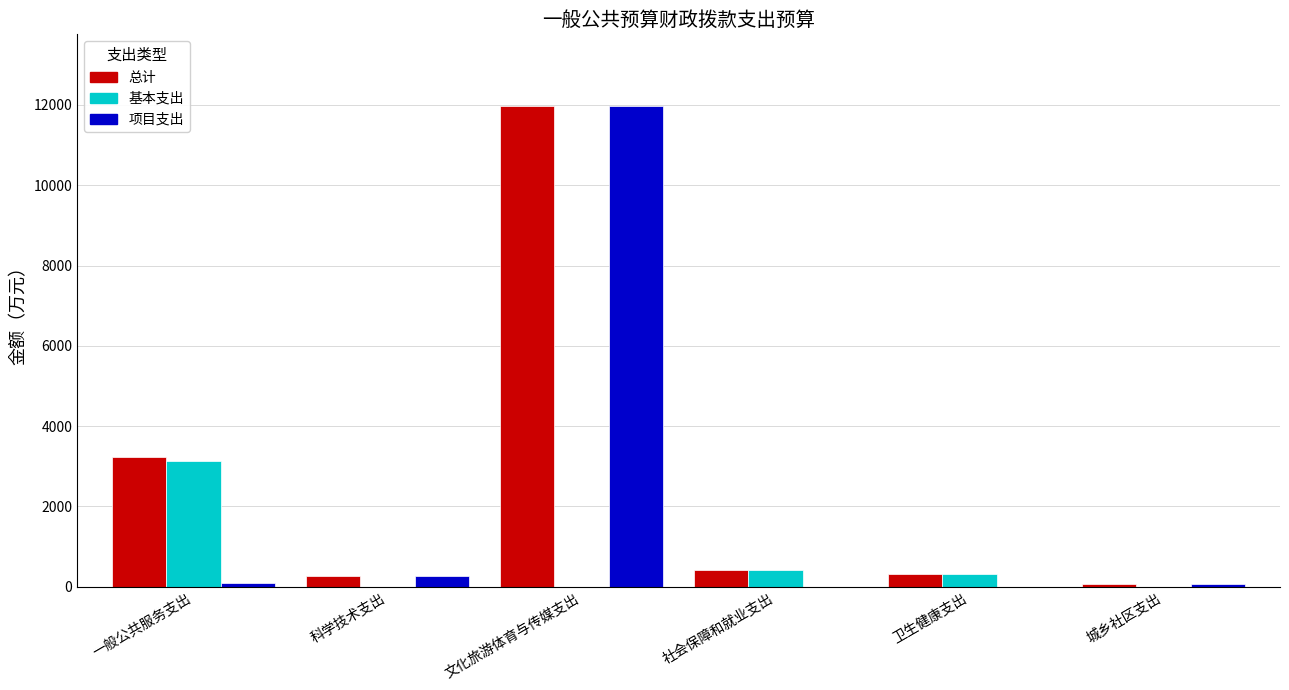

Which label corresponds to the largest value in the chart?

文化旅游体育与传媒支出